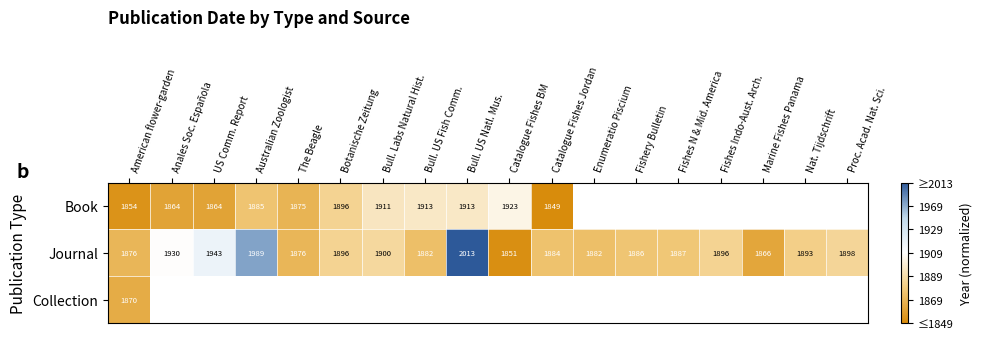

How many categories are shown in the chart?

18